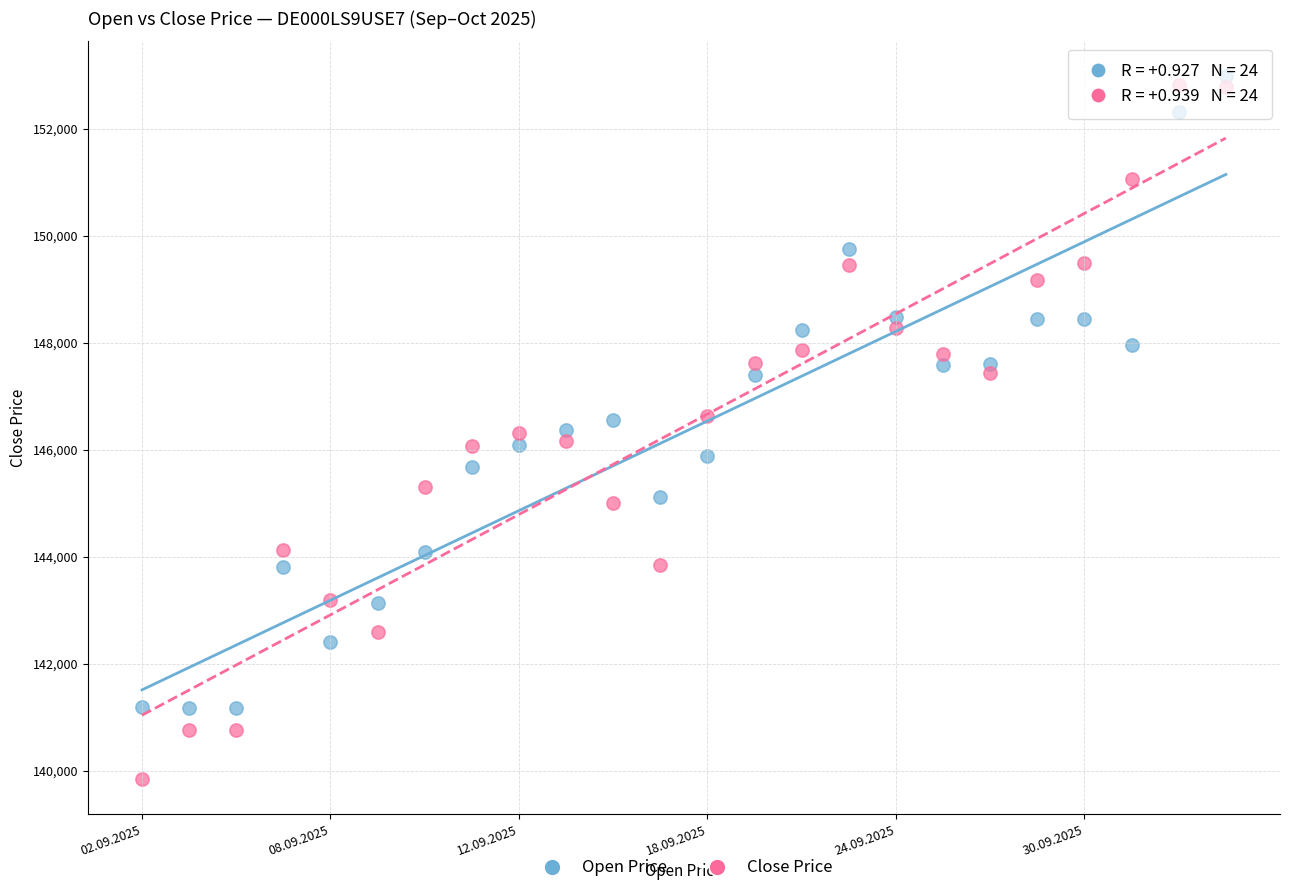

Which series reaches the minimum Y coordinate?

Close Price